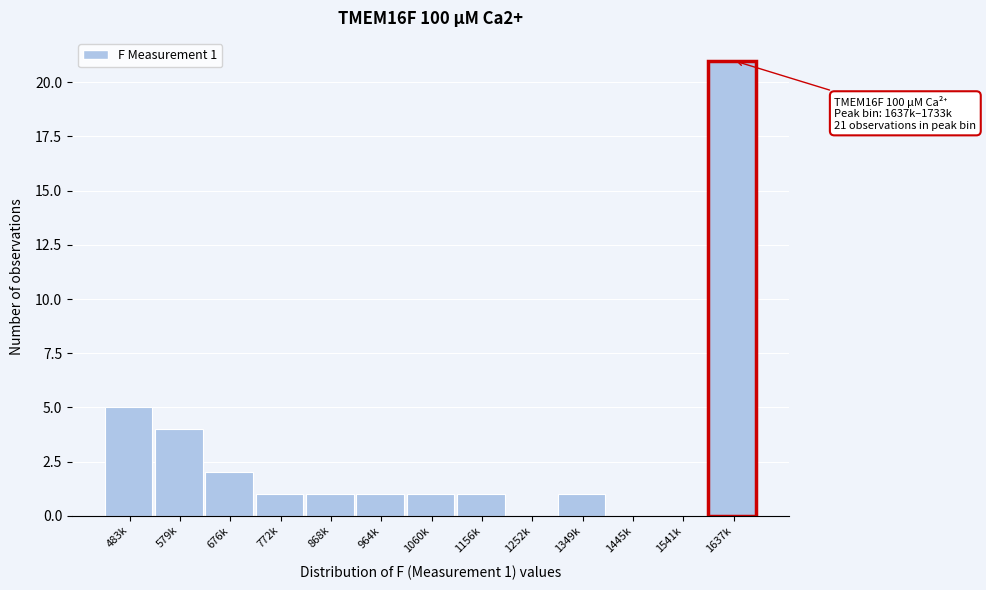

Reading left to right, extract all data points from this chart.

483k=5	579k=4	676k=2	772k=1	868k=1	964k=1	1060k=1	1156k=1	1252k=0	1349k=1	1445k=0	1541k=0	1637k=21